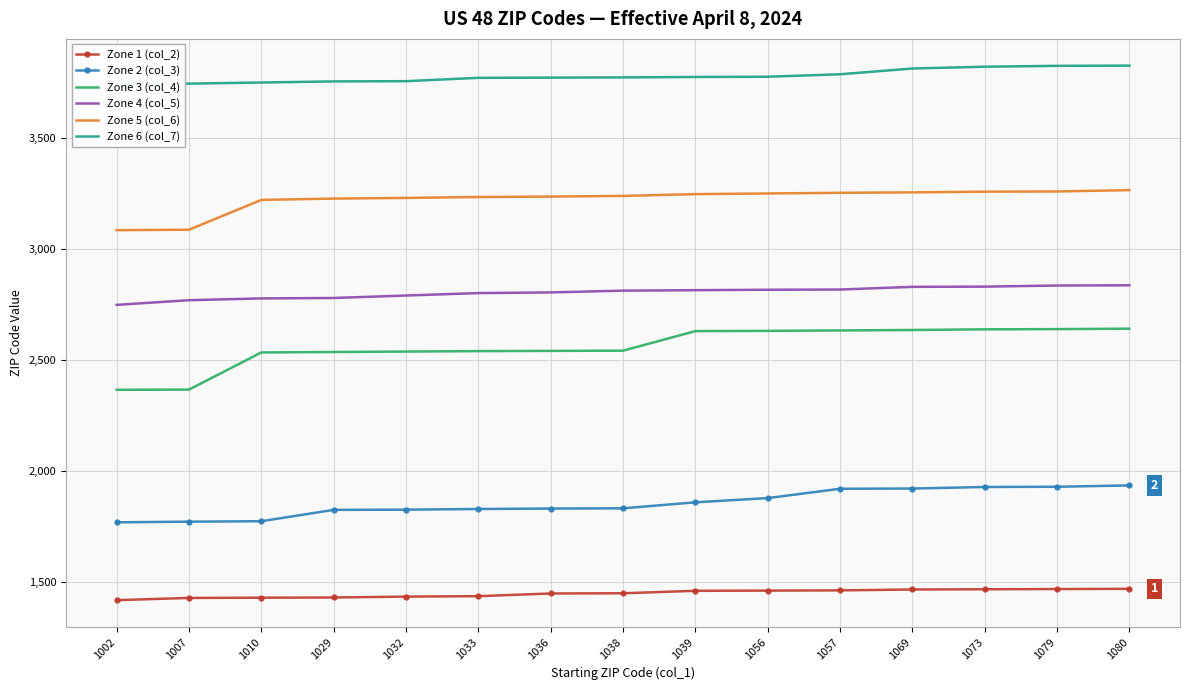

Count the number of categories in the chart.

15